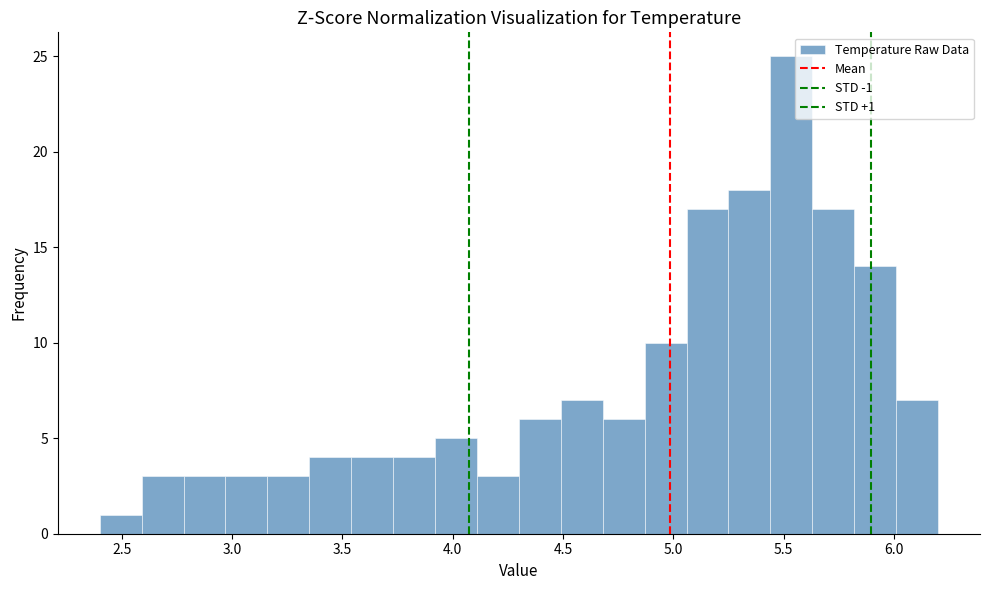

Around what value on the x-axis is the tallest bar? Give the approximate position of its centre, as read against the axis.

5.55